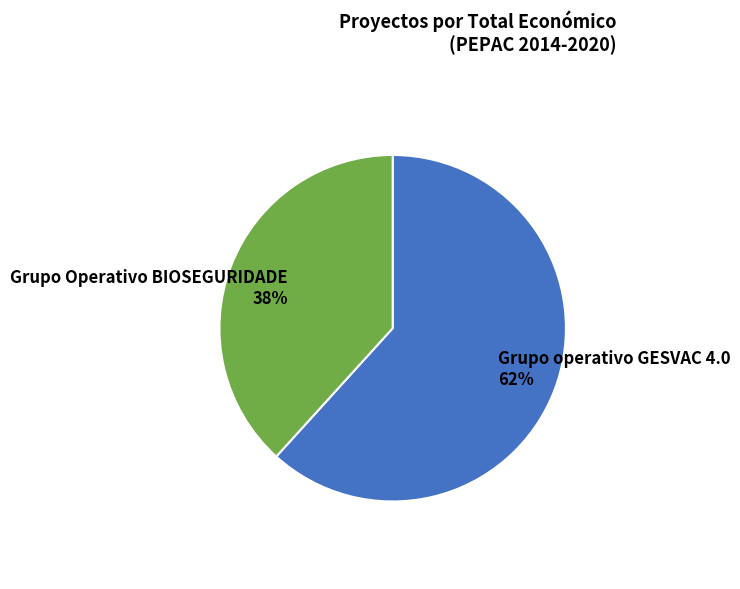

How many slices are in this pie chart?

2